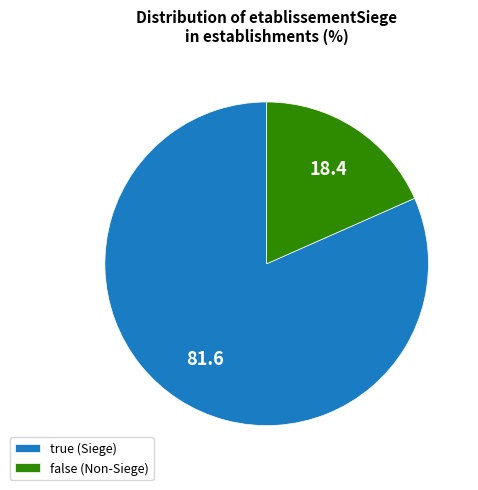

Which slice is the smallest?

false